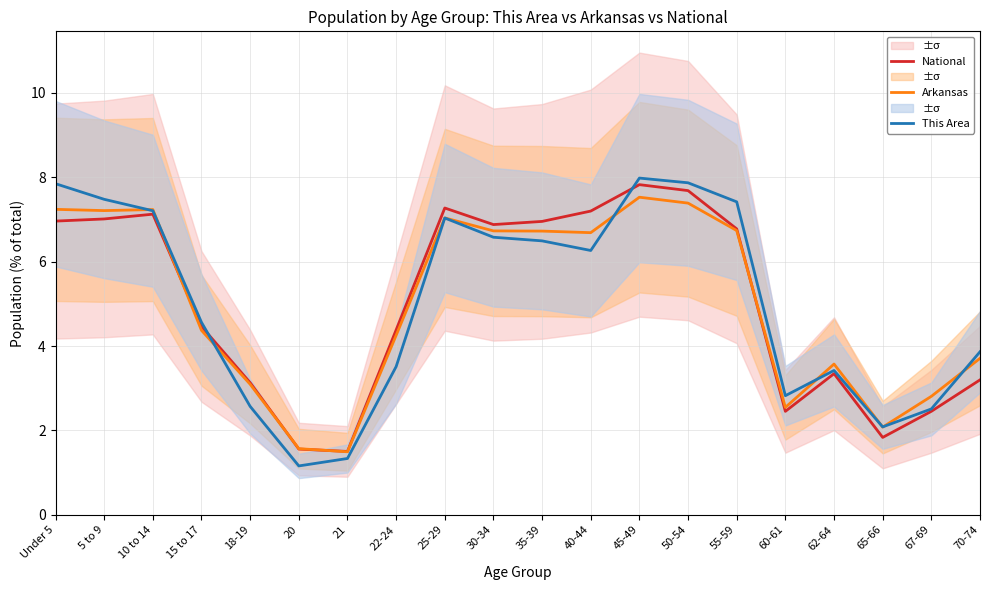

What position from the left is 45-49?

13